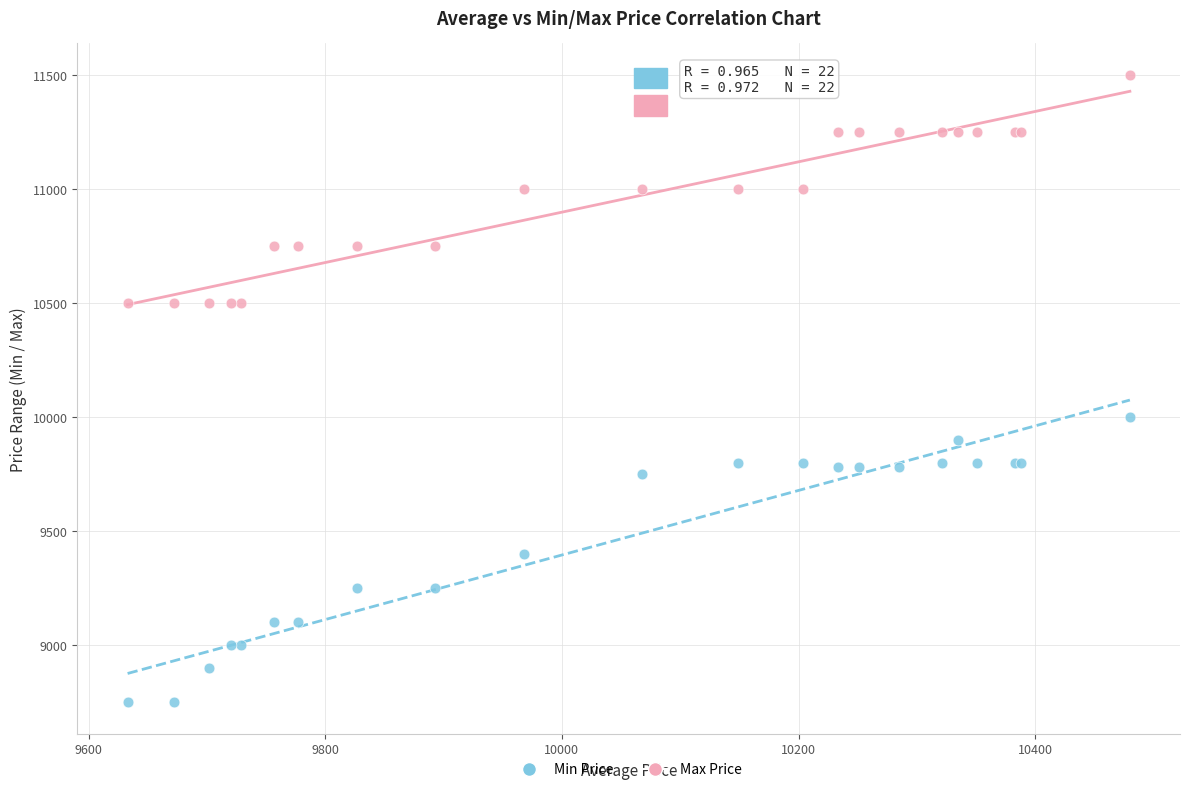

Across all series, what Y value is closest to 10125?

10000